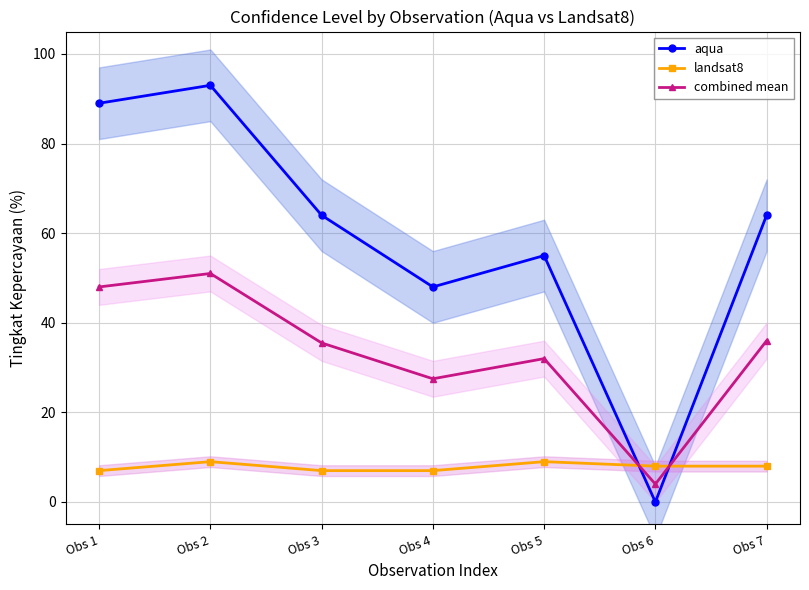

How many data points does each series have?

7